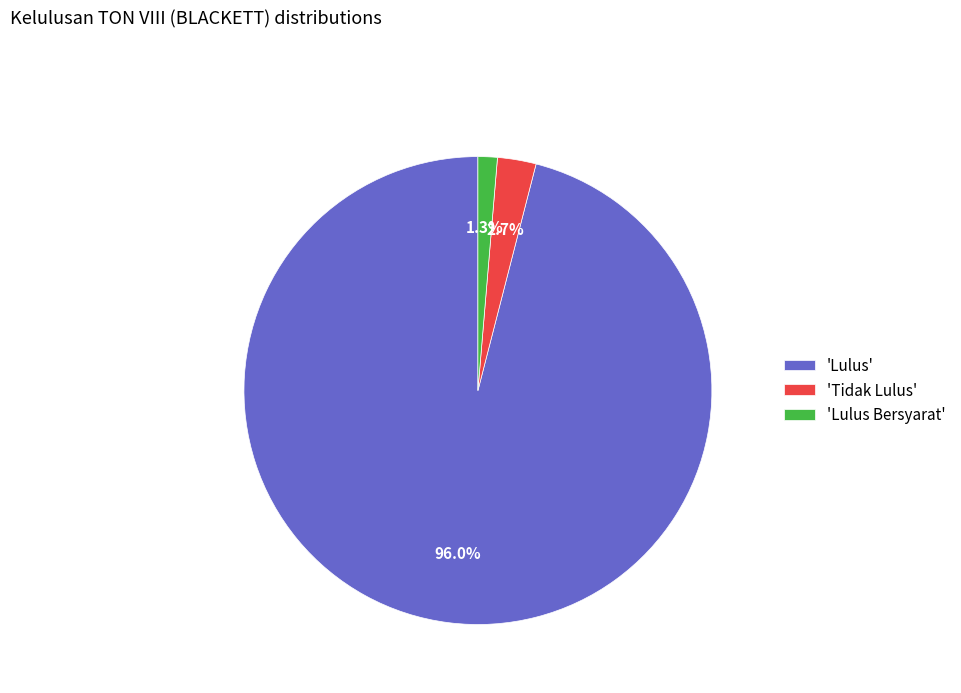

Rank the categories by value from lowest to highest.

'Lulus Bersyarat', 'Tidak Lulus', 'Lulus'